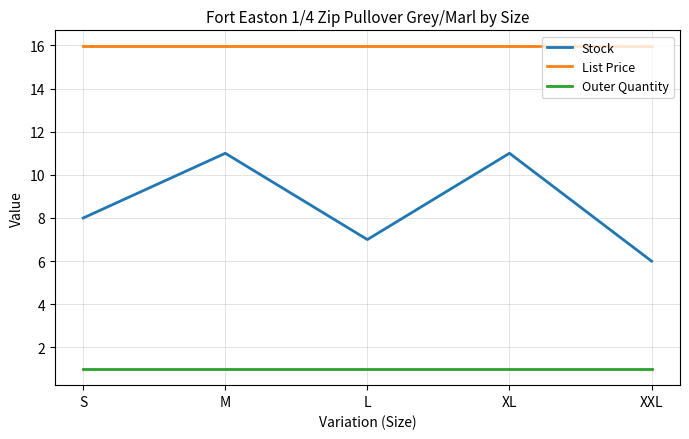

True or false: List Price has a value of 8.4 at XXL.

False